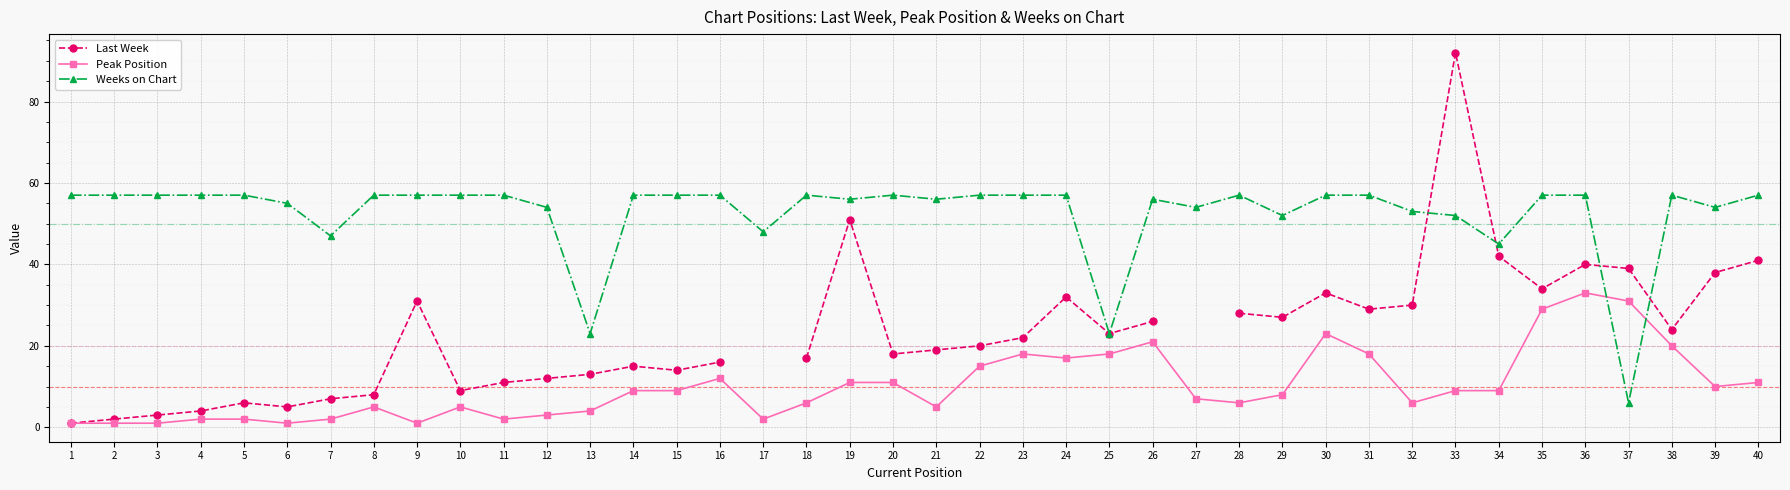

True or false: Weeks on Chart has more than 2 interior local peaks.

True